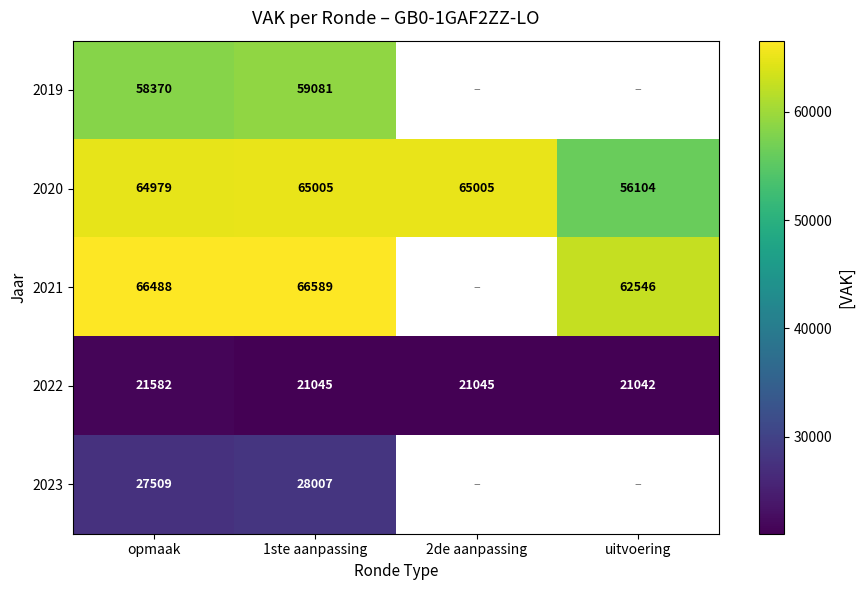

Which label corresponds to the smallest value in the chart?

uitvoering